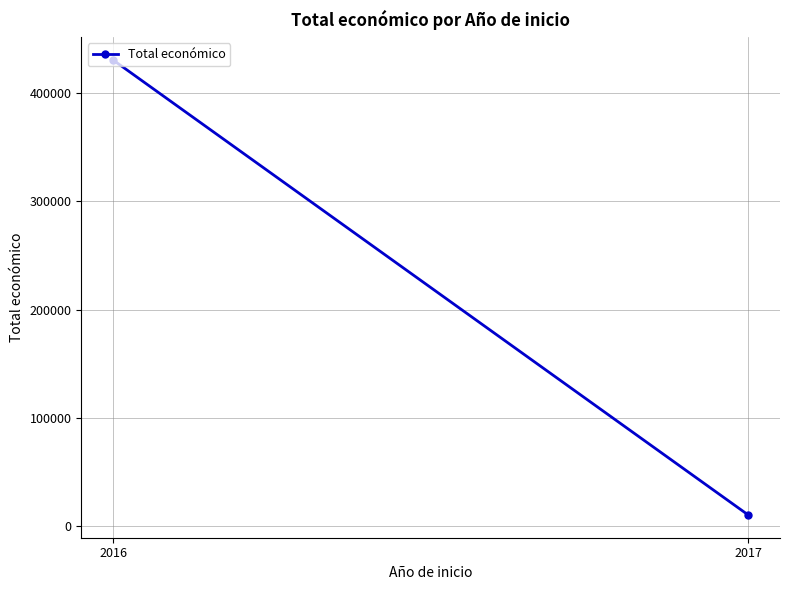

Which category has the highest value across all series?

2016